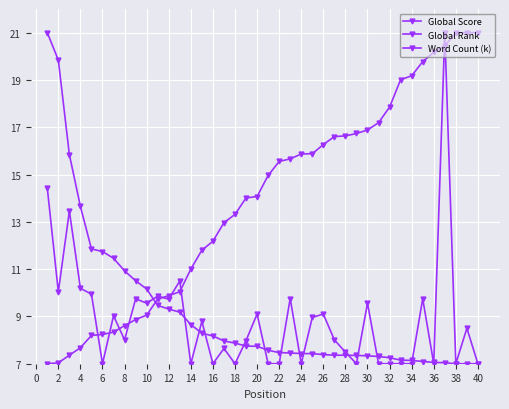

Is this an area chart (filled region under the line)?

No